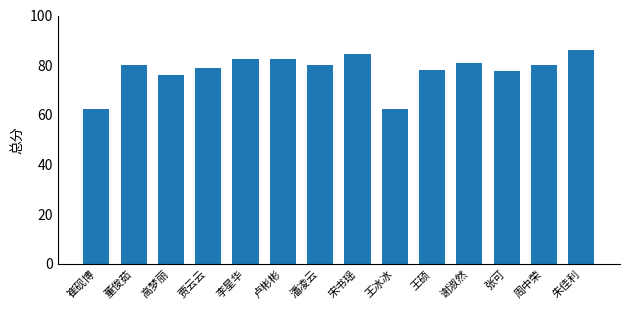

What is the average value?

78.0